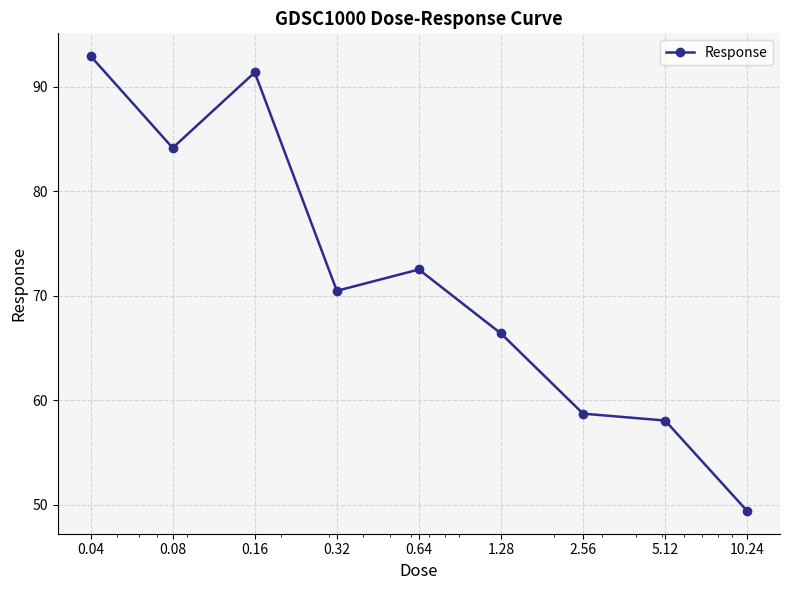

What is the minimum value shown in the chart?

49.4